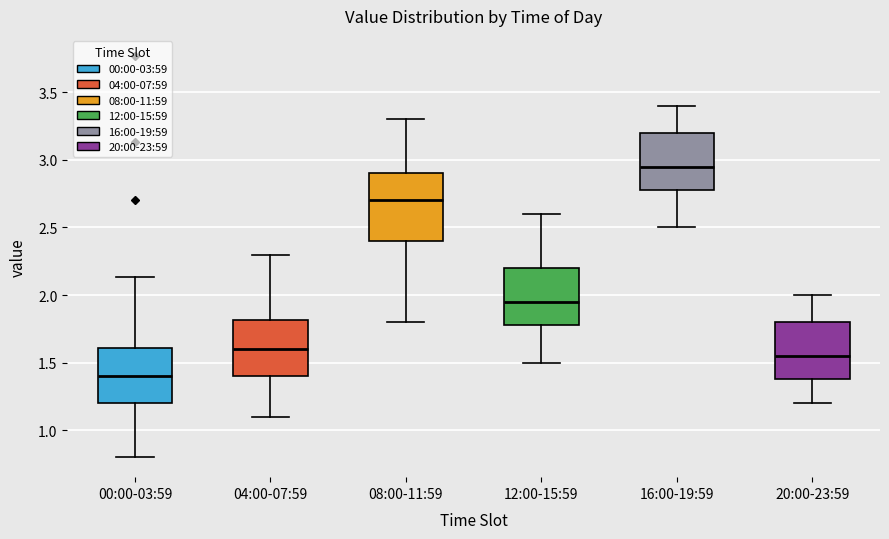

Which box has the lowest median line?

00:00-03:59